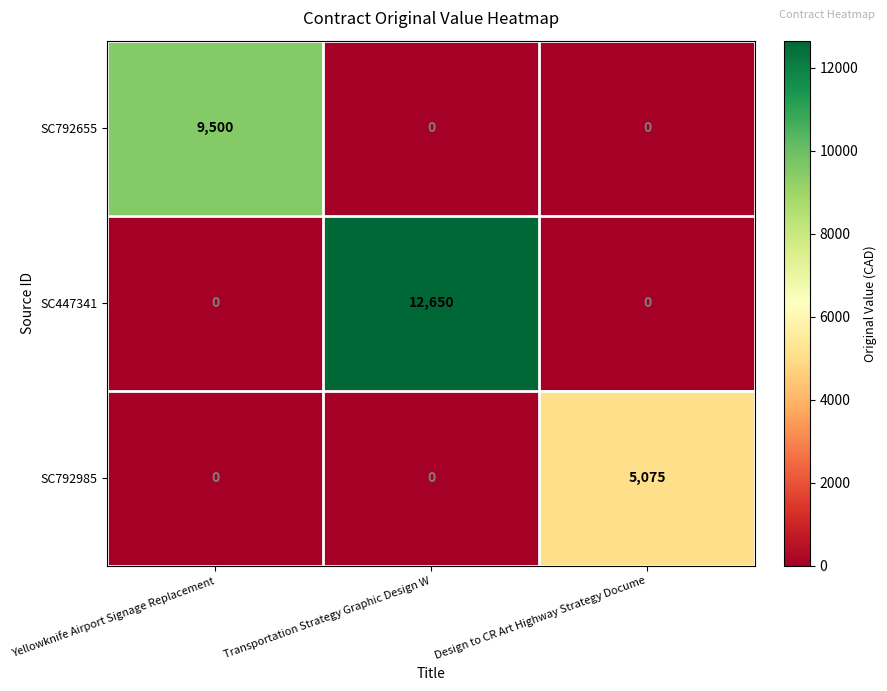

What is the total value across all series at Transportation Strategy Graphic Design W?

12650